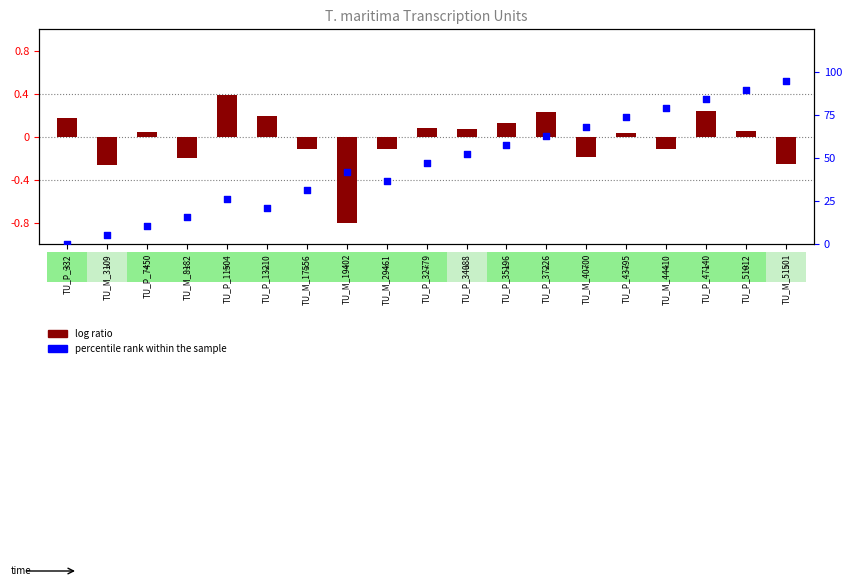

Which series reaches the maximum Y coordinate?

percentile rank within the sample